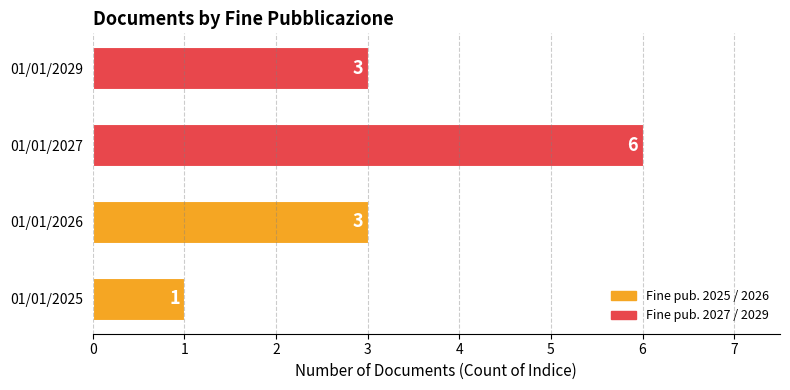

The value at 01/01/2025 is 0. True or false?

False